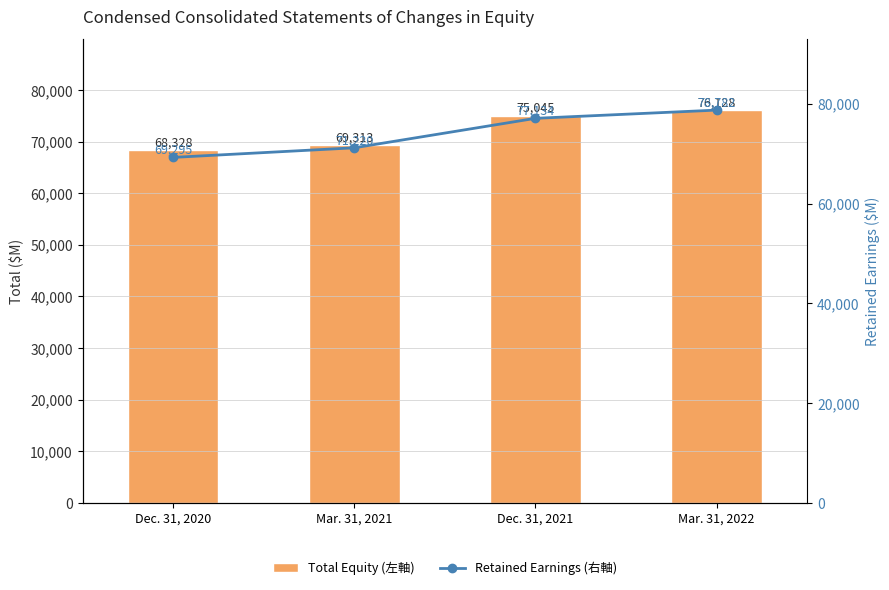

What position from the left is Dec. 31, 2020?

1